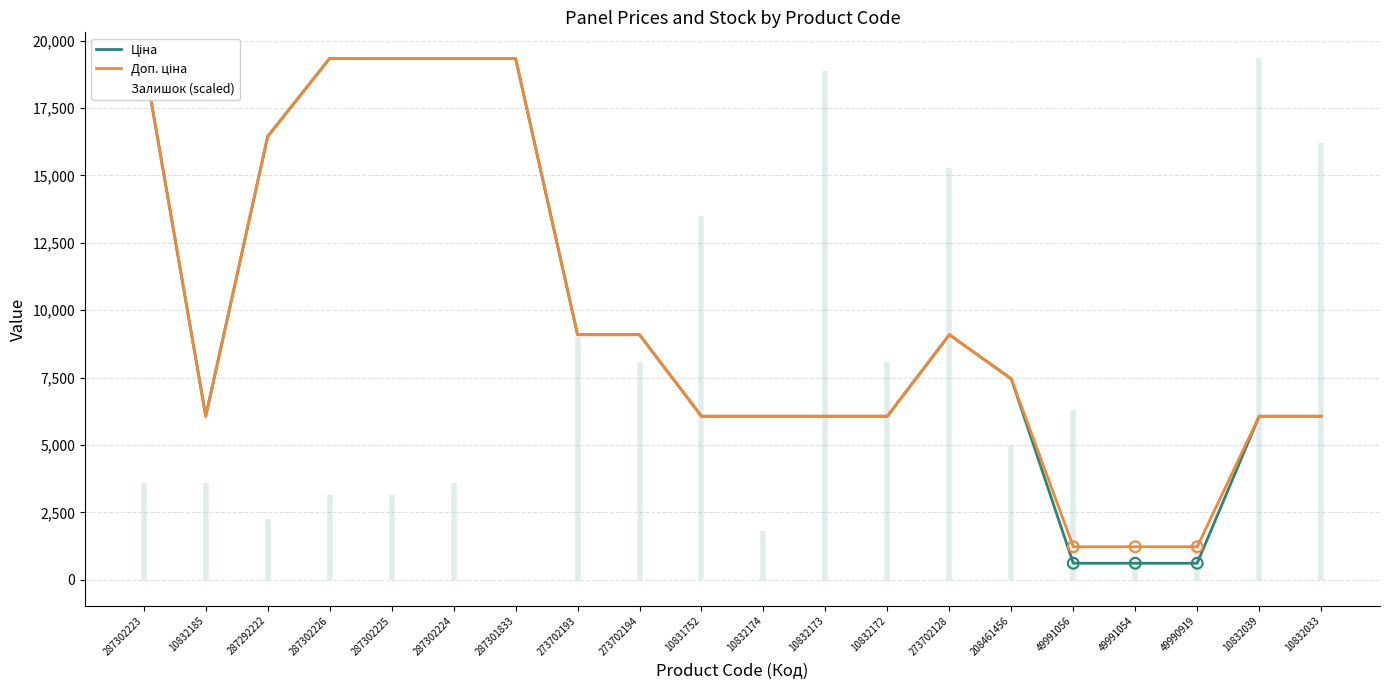

Is the value of Ціна at 287302223 greater than the value of Доп. ціна at 10832185?

Yes